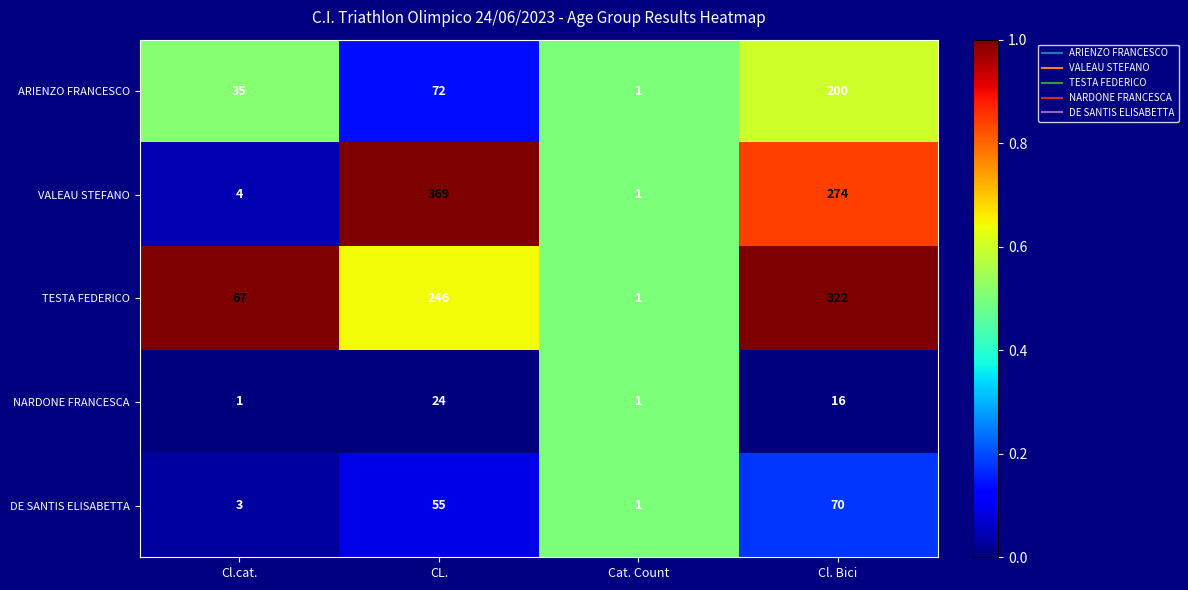

What is the maximum value shown in the chart?

369